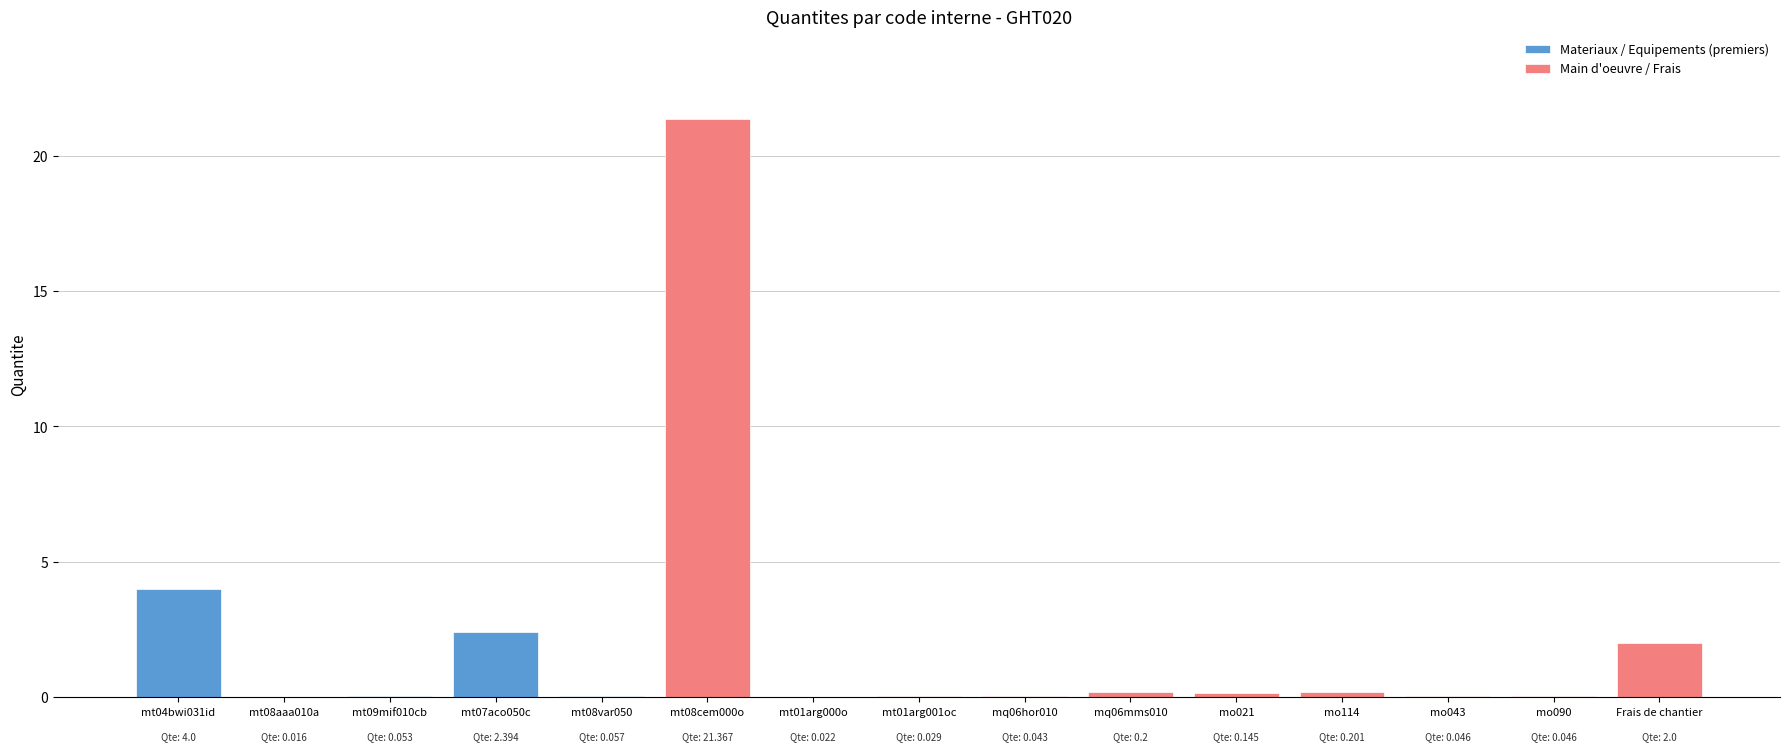

Where is the data nearest to the value 10?

mt04bwi031id